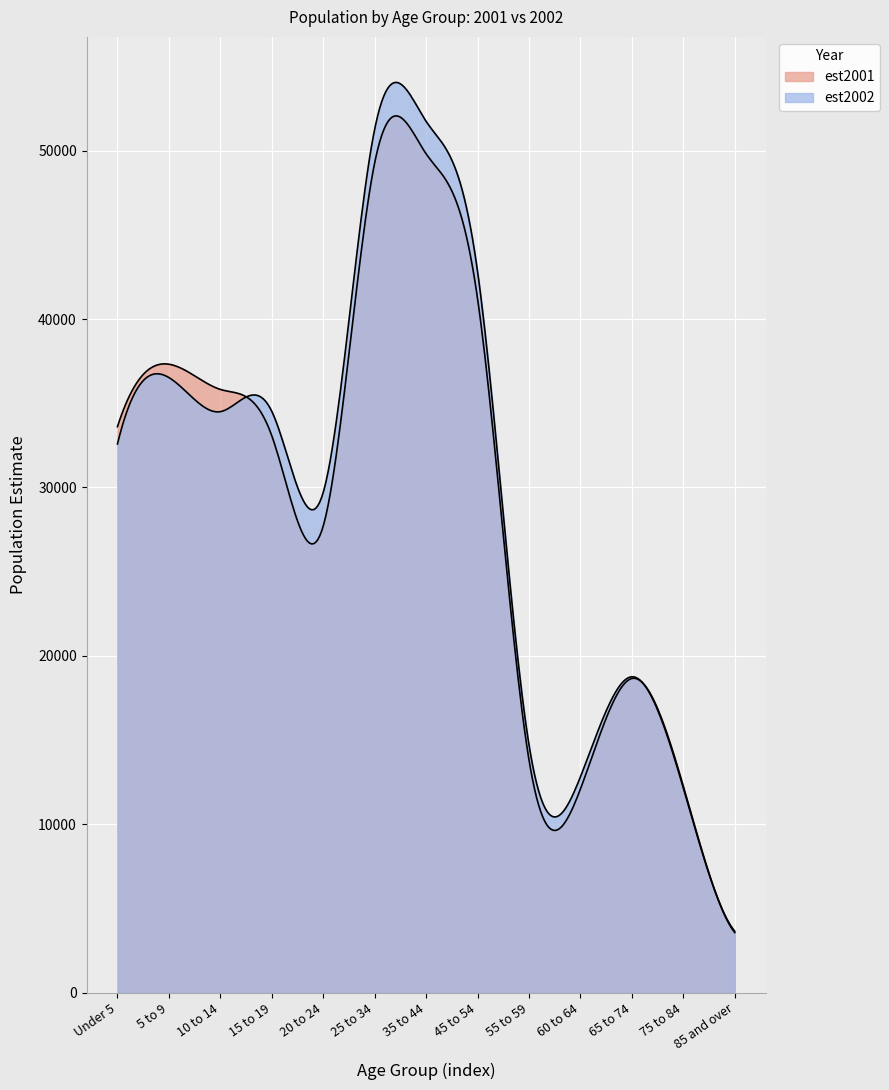

Where is the first local maximum for est2002?

5 to 9